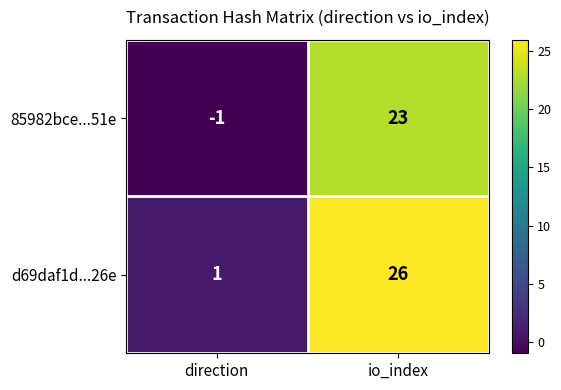

Reading left to right, extract all data points from this chart.

85982bce...51e: direction=-1	io_index=23
d69daf1d...26e: direction=1	io_index=26